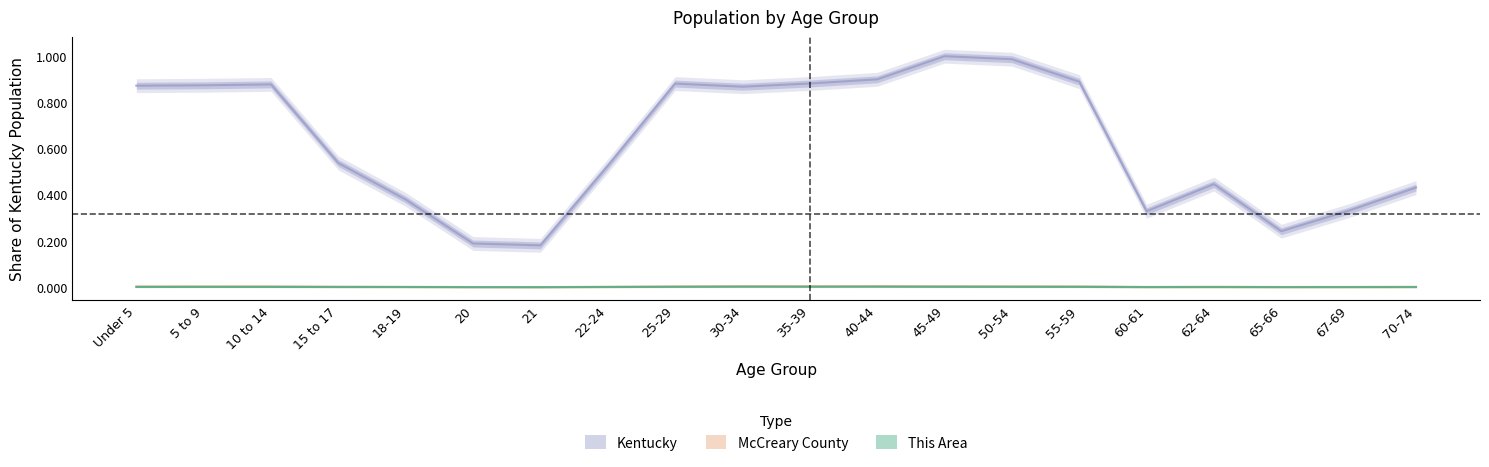

What position from the right is 62-64?

4